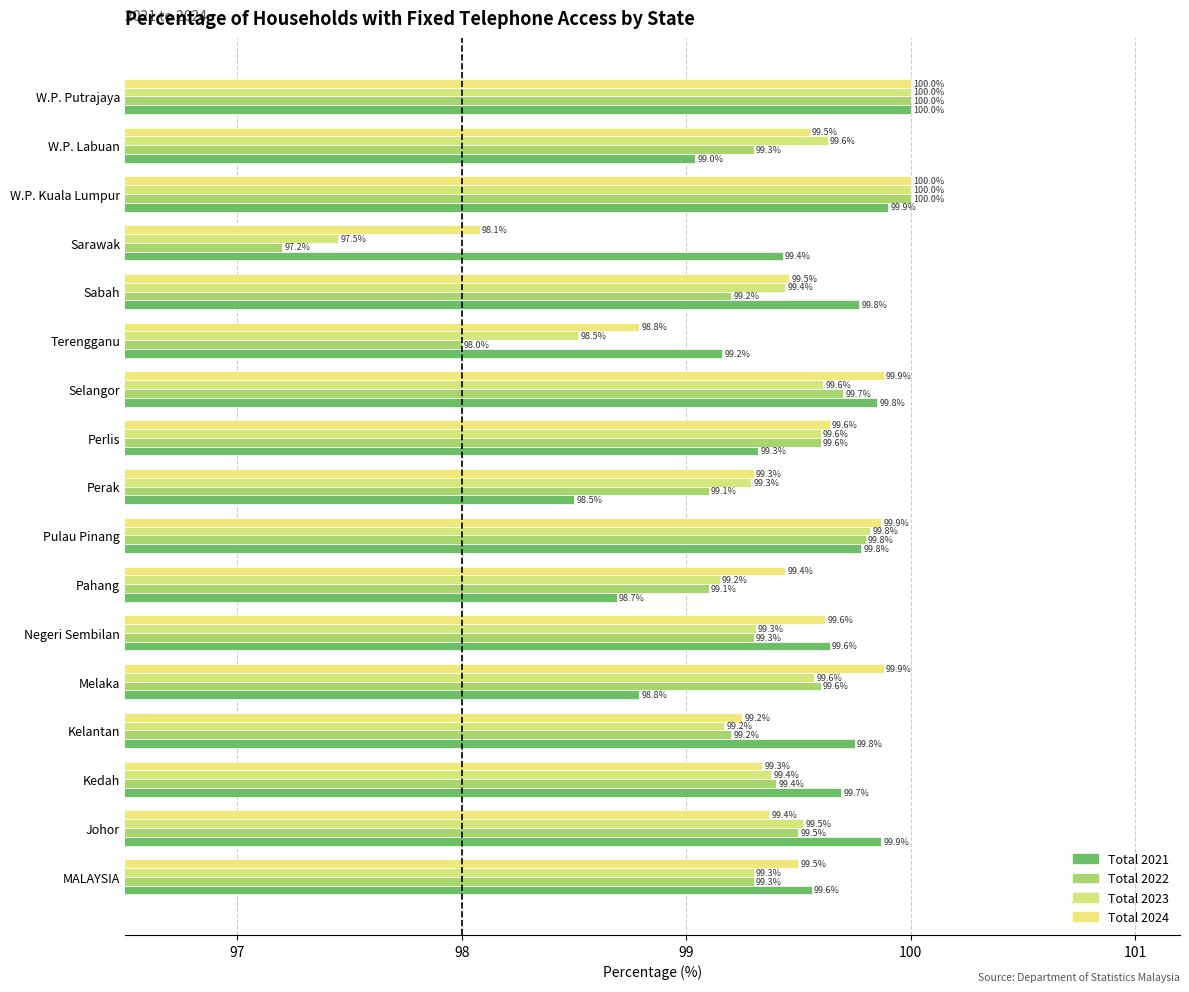

Count the number of data series in this chart.

4